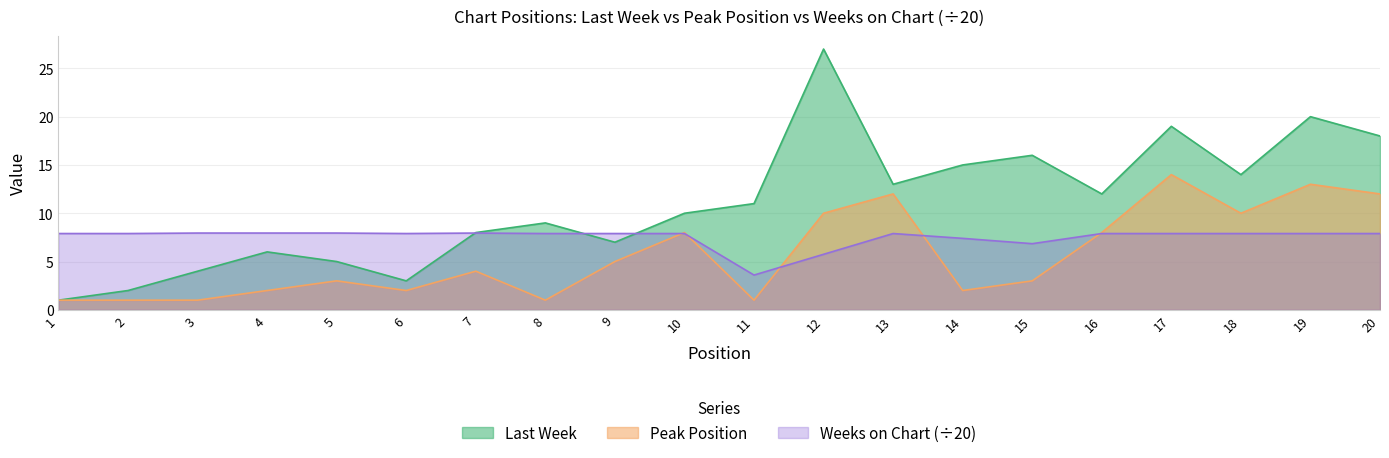

What is the maximum value shown in the chart?

27.0